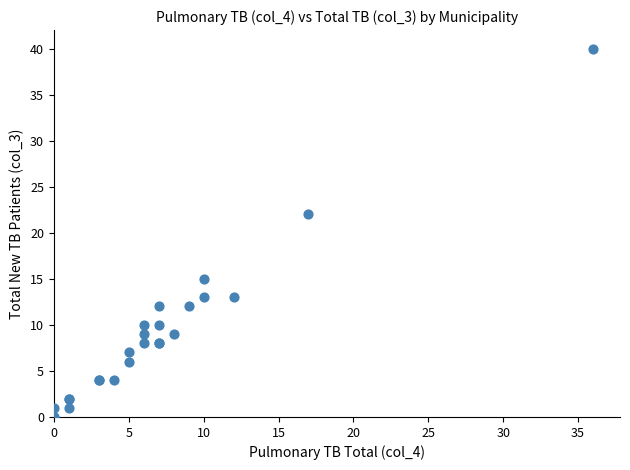

What Y value in the scatter plot is closest to 20?

22